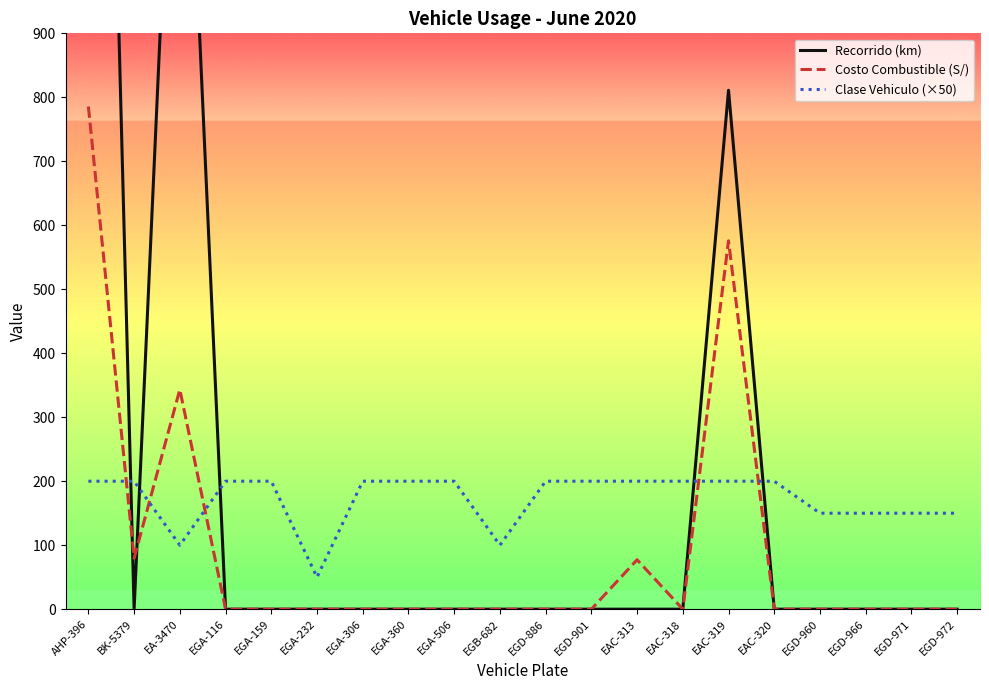

Does the chart have visible grid lines?

No